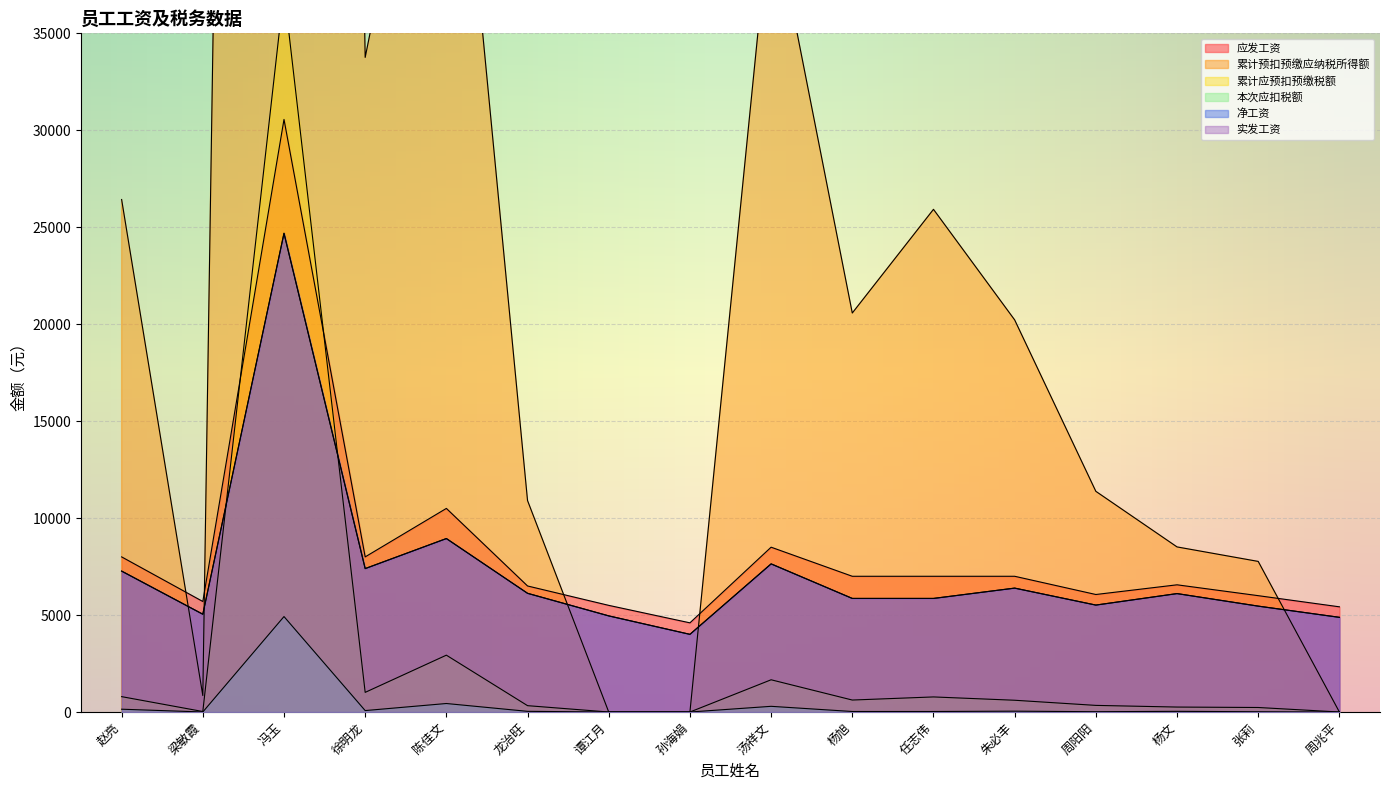

Is the value of 应发工资 at 周阳阳 greater than the value of 累计应预扣预缴税额 at 杨文?

Yes